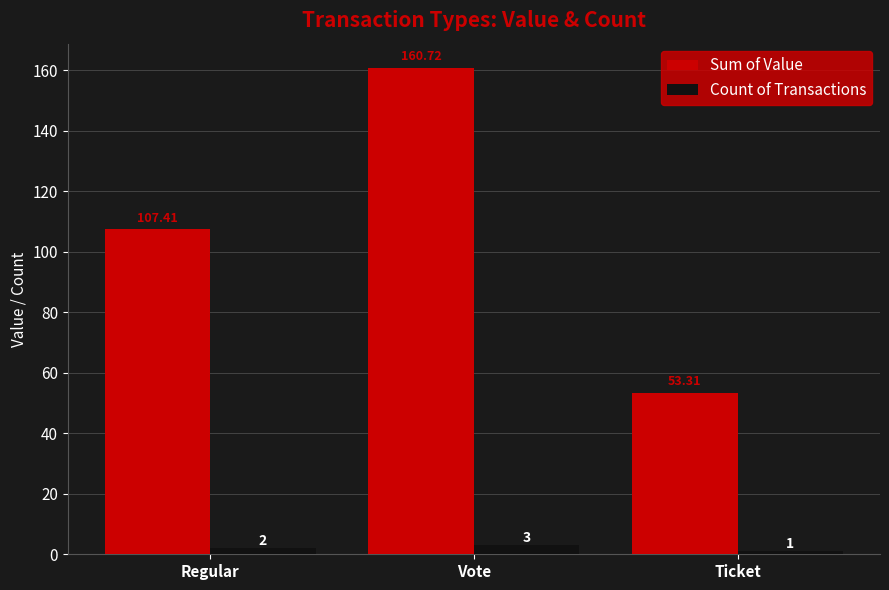

Is it true that Sum of Value equals 107.4 at Regular?

True